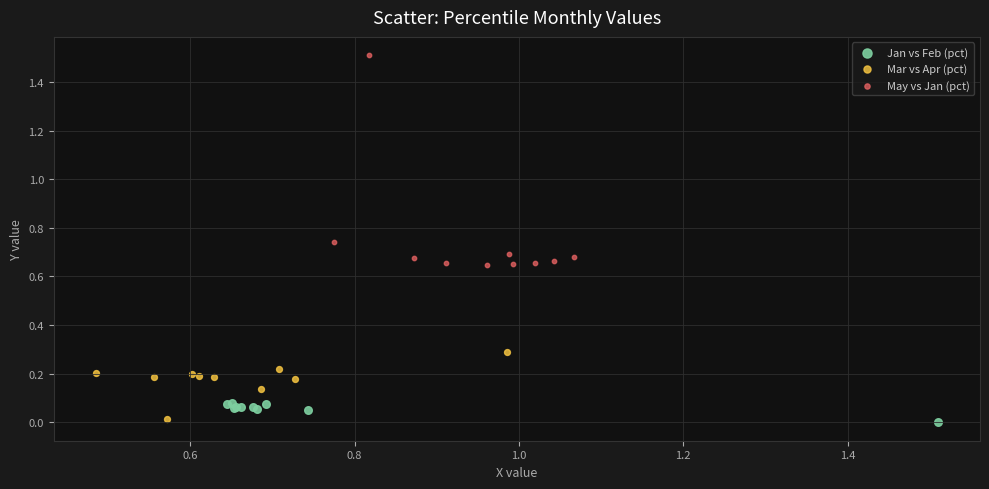

Which series reaches the minimum Y coordinate?

Jan vs Feb (pct)